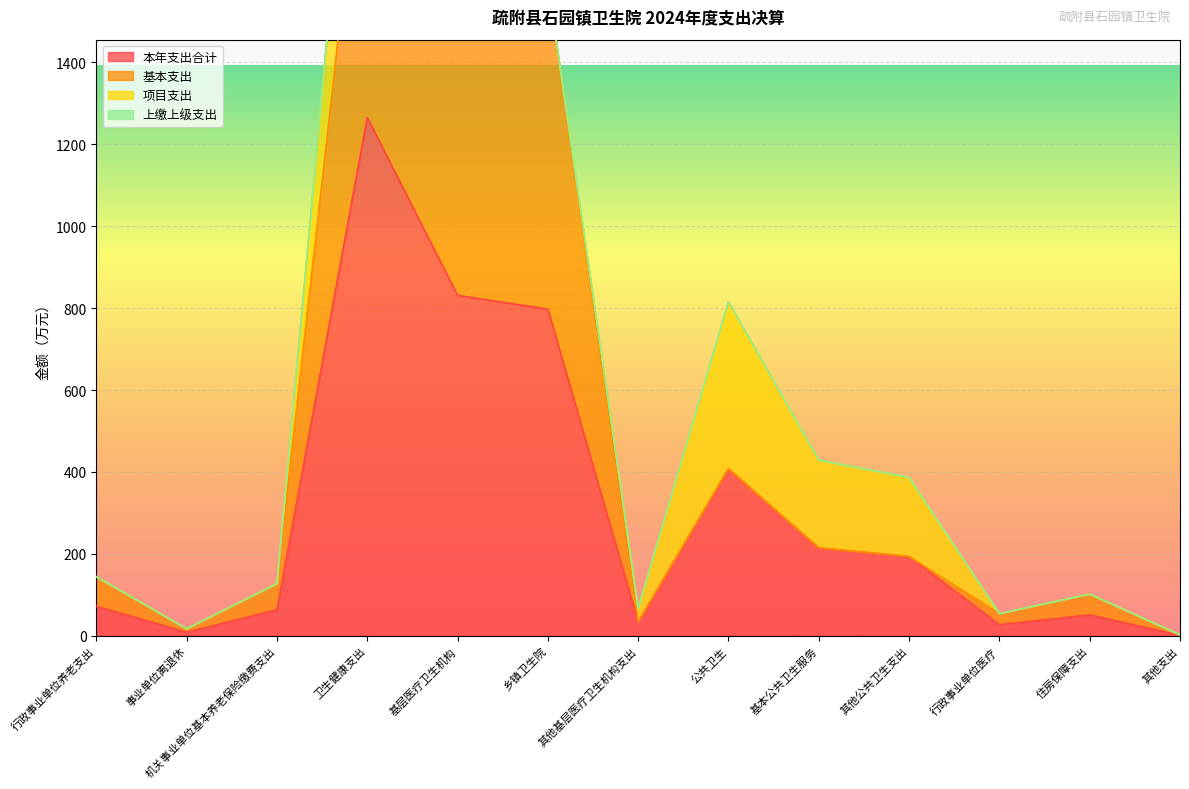

What is the label of the 9th point from the right?

基层医疗卫生机构